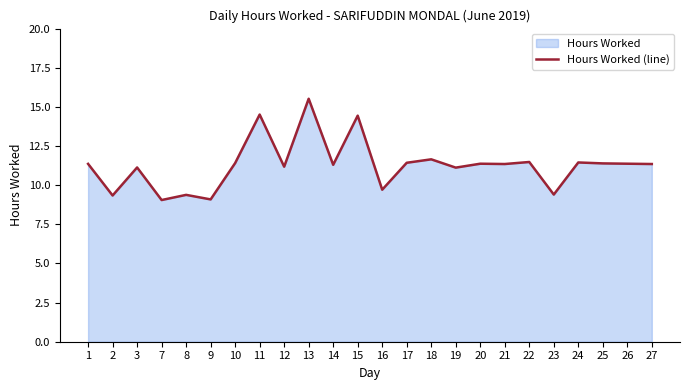

The chart shows a value of 11.2 at 12. True or false?

True